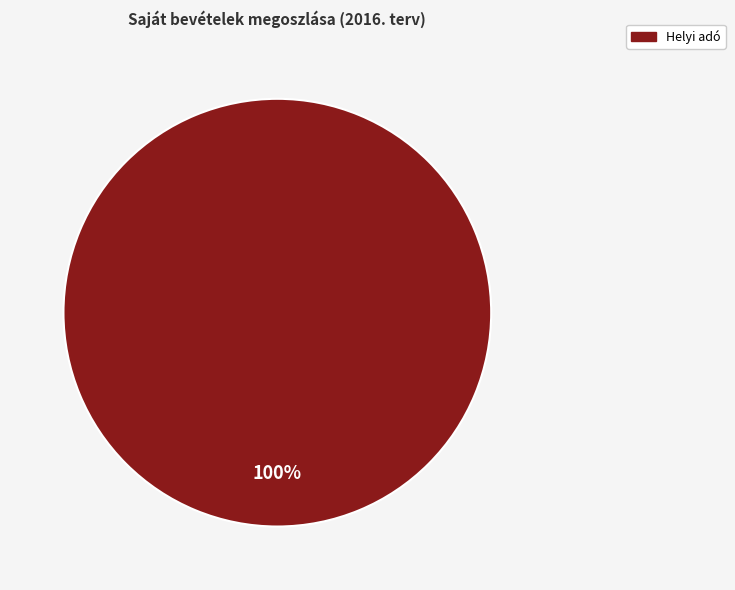

Is there any slice that represents more than half of the pie?

Yes